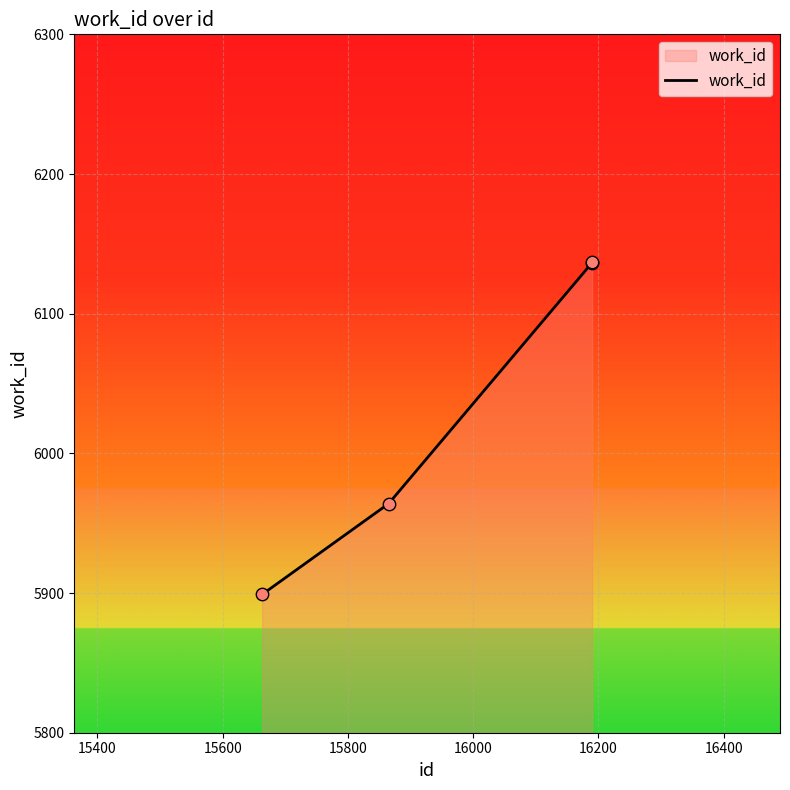

What is the sum of all values?

24136